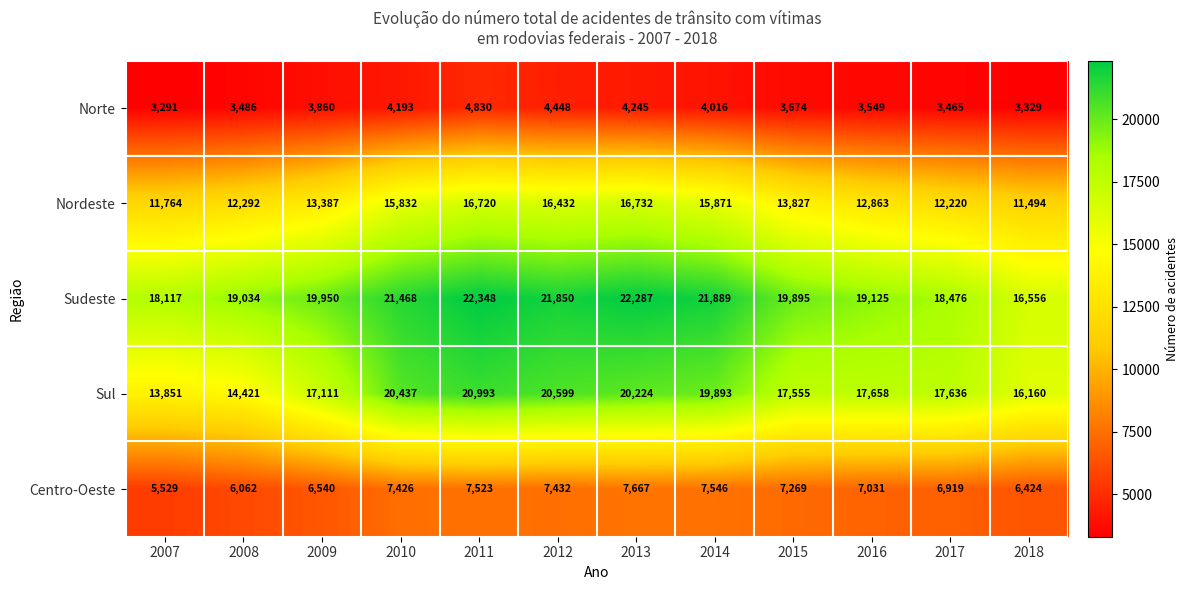

What is the average value of the Sul series?

18045